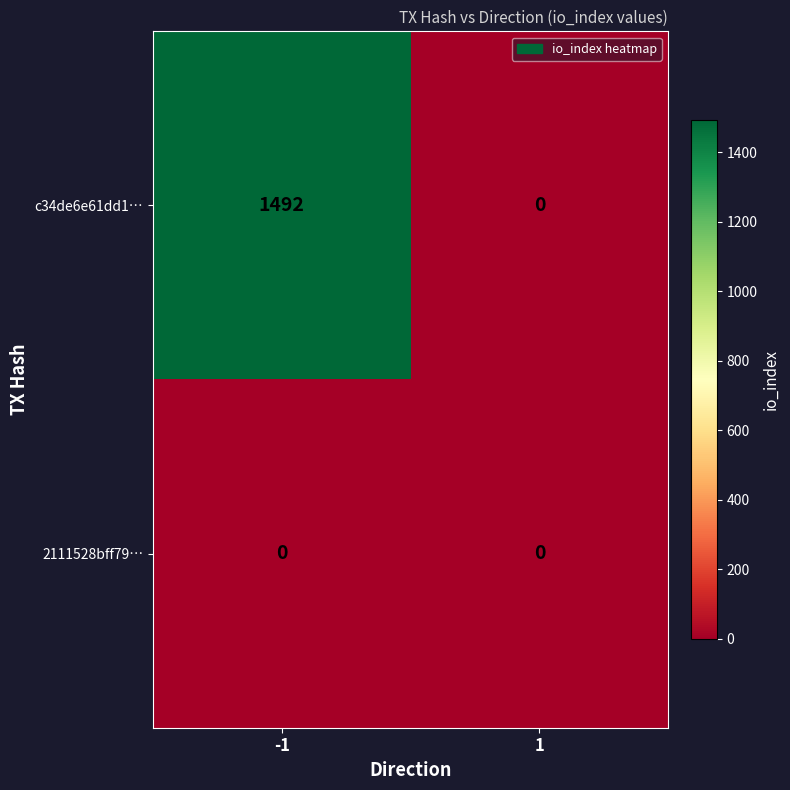

List the series in order of their peak value, highest first.

c34de6e61dd1…, 2111528bff79…